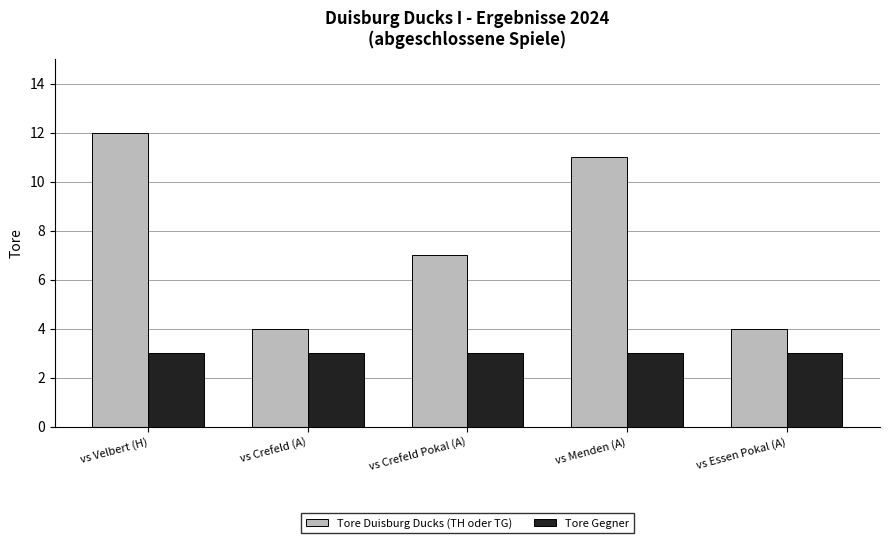

What value does the Tore Gegner series have at vs Menden (A)?

3